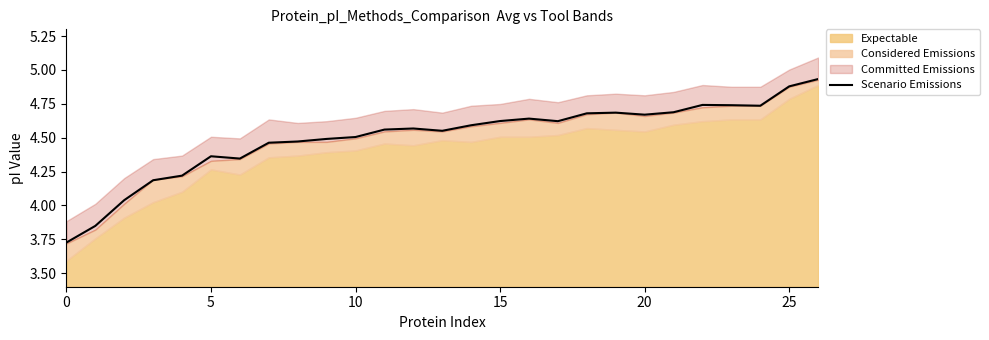

How many points are lower than both their immediate neighbors (excluding endpoints)?

5